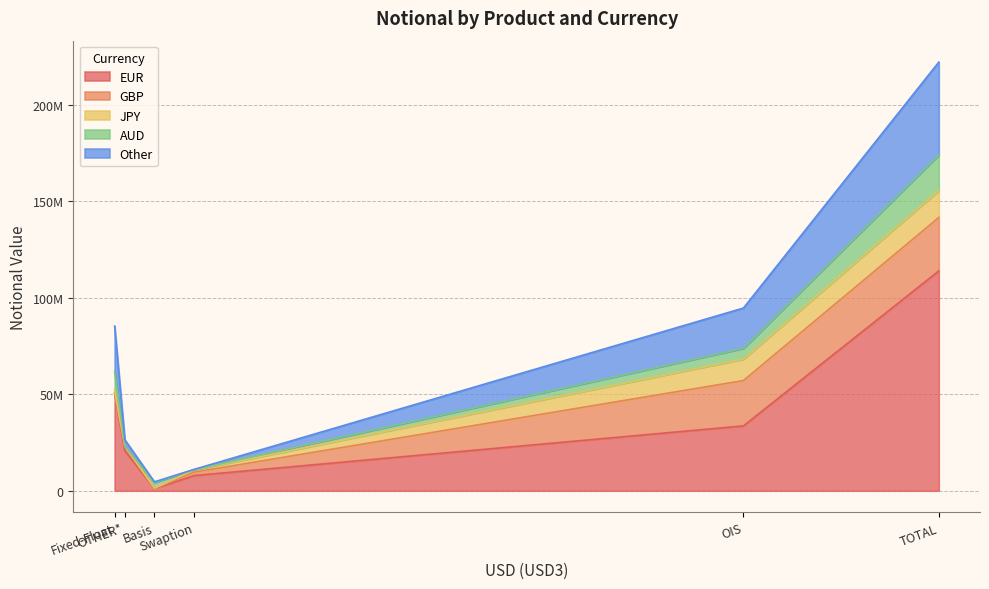

True or false: Other and EUR intersect in this chart.

False